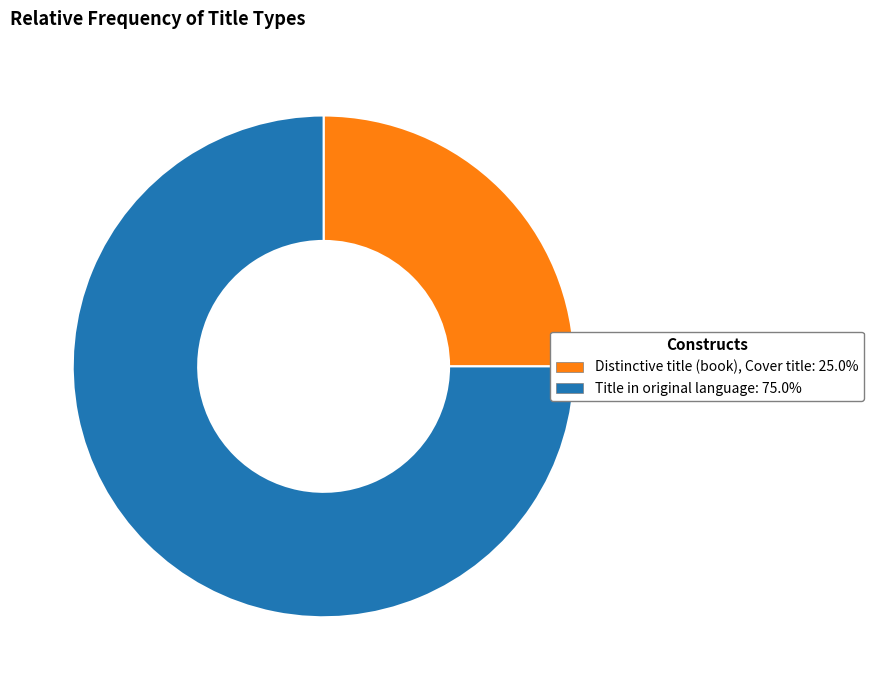

Rank the categories by value from highest to lowest.

Title in original language, Distinctive title (book), Cover title